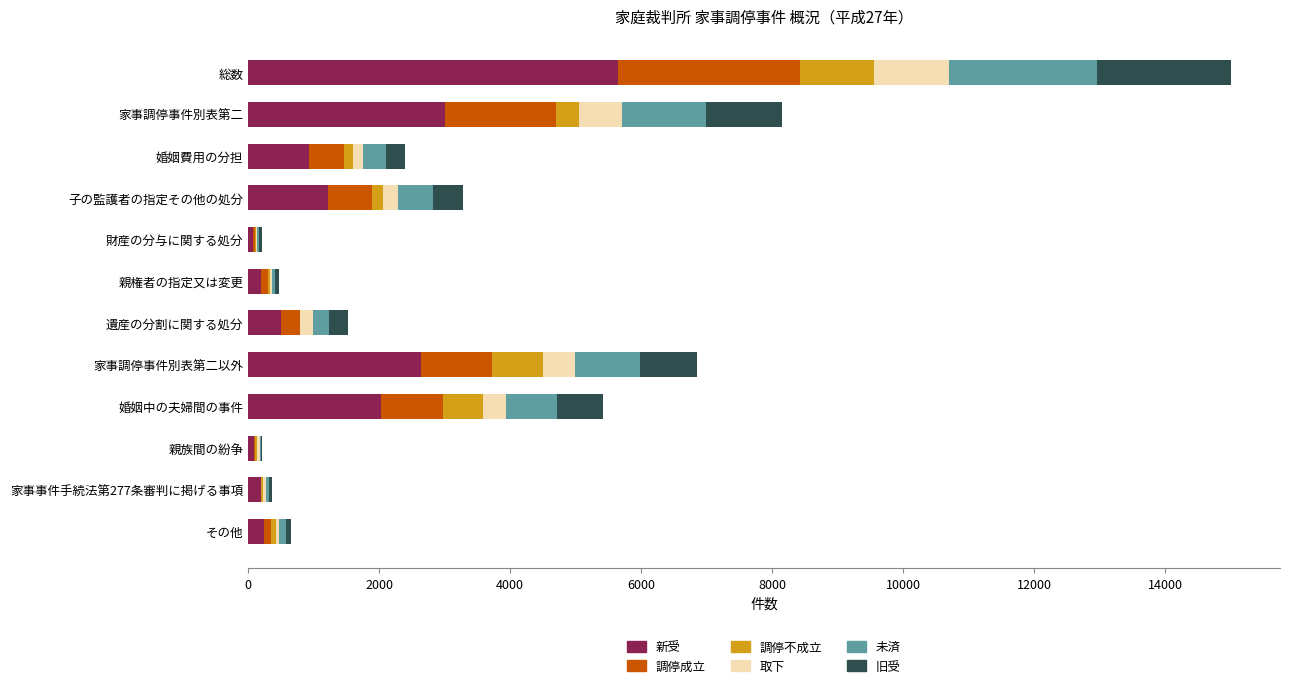

At which category is the sum across all series the highest?

総数